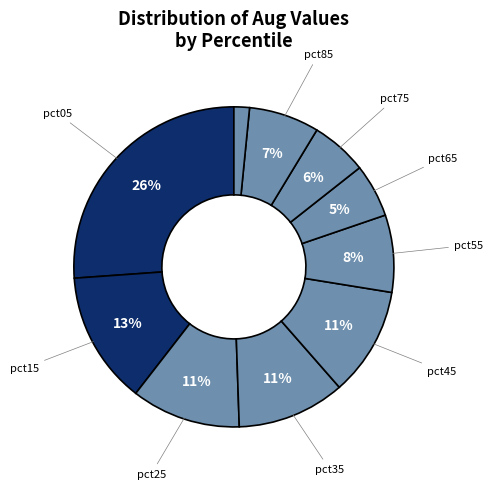

Which slice is the largest?

pct05